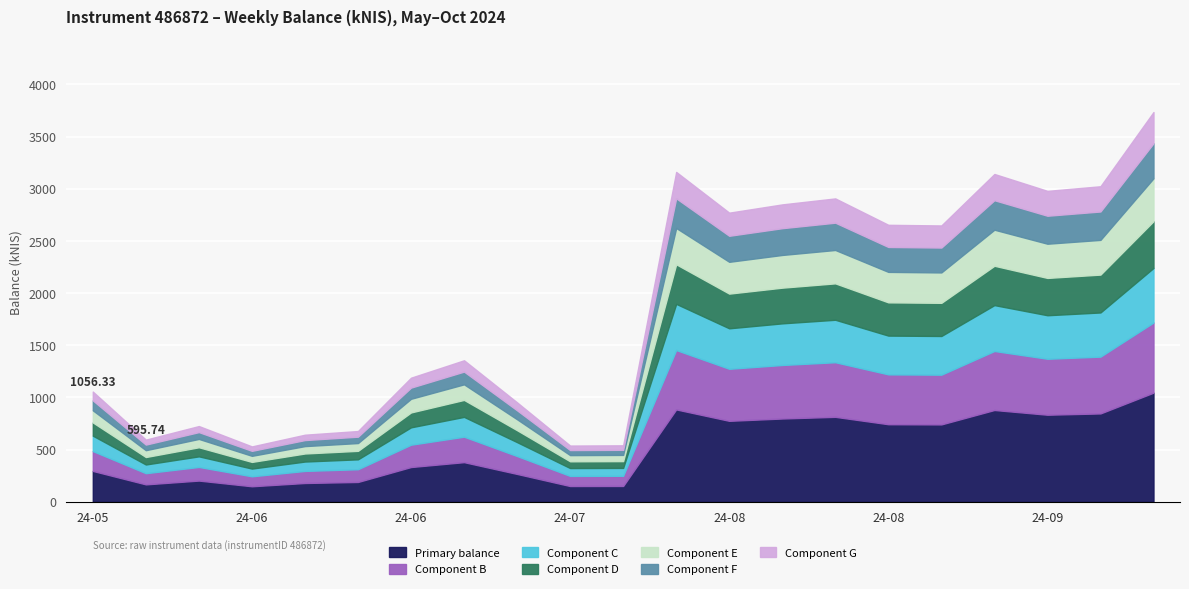

What position from the right is 2024-10-10?

1